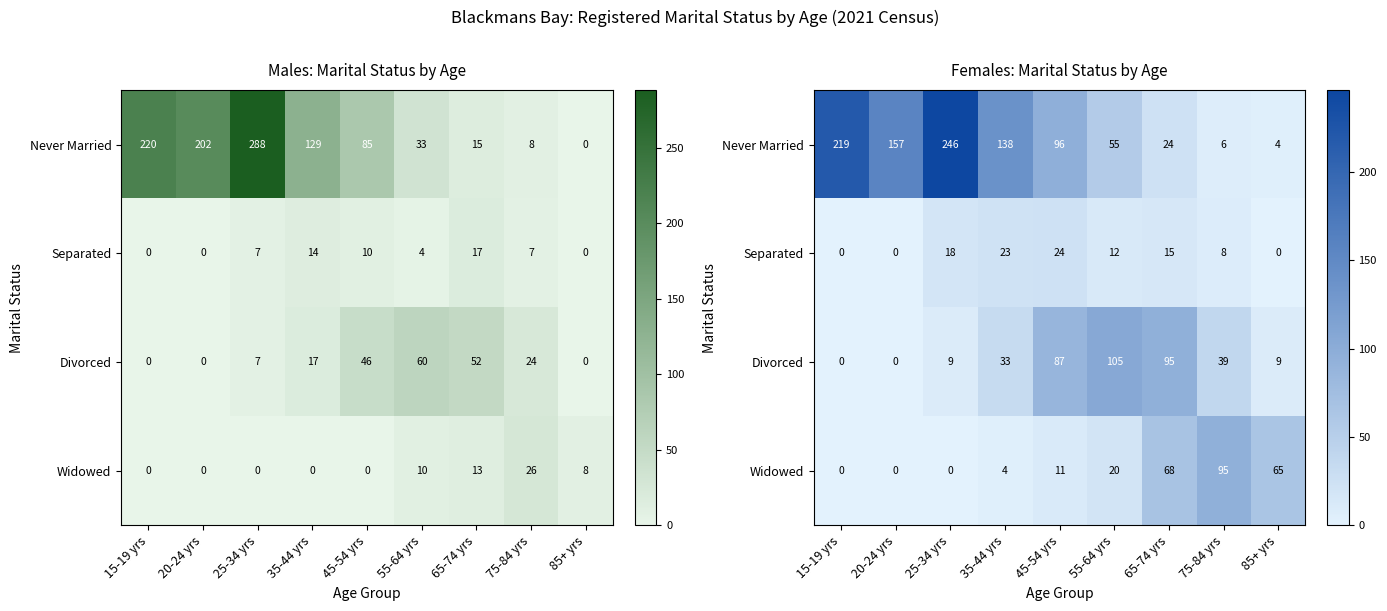

Which series has the largest range (max minus min)?

Never Married